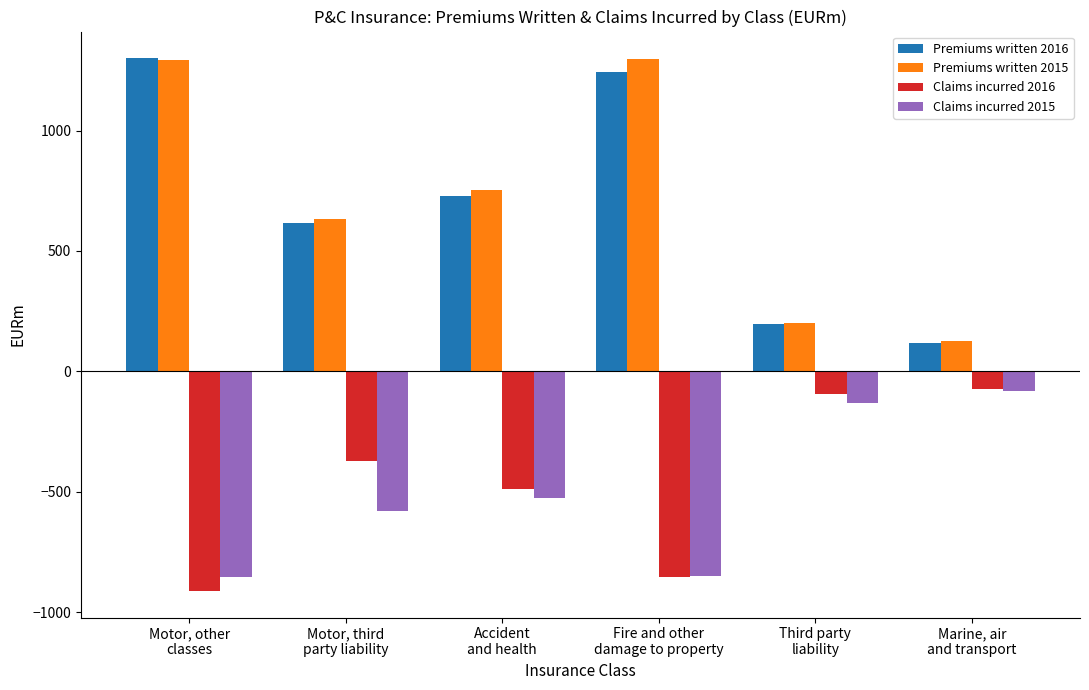

Does the chart contain any negative values?

Yes